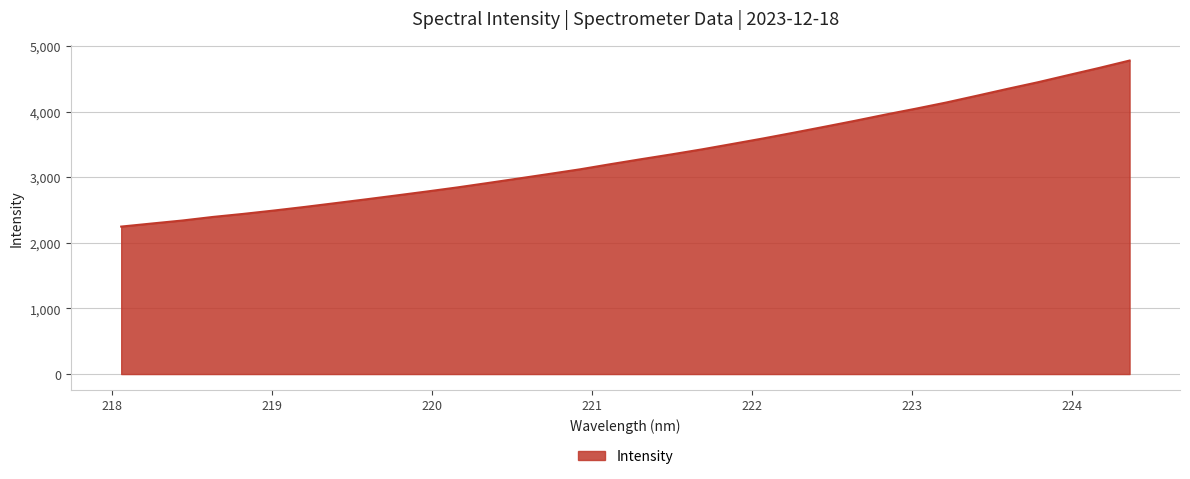

What is the difference between the maximum and minimum values?

2529.9